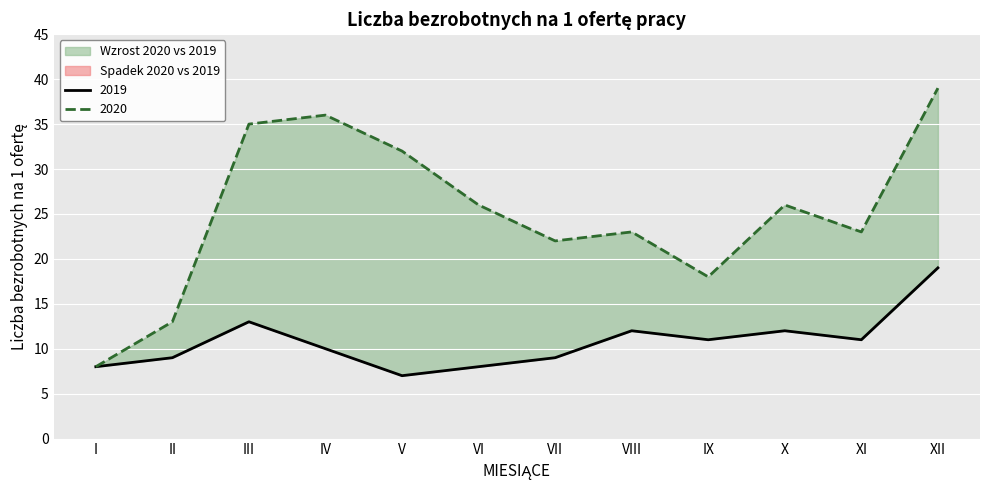

Reading left to right, extract all data points from this chart.

2019: I=8	II=9	III=13	IV=10	V=7	VI=8	VII=9	VIII=12	IX=11	X=12	XI=11	XII=19
2020: I=8	II=13	III=35	IV=36	V=32	VI=26	VII=22	VIII=23	IX=18	X=26	XI=23	XII=39